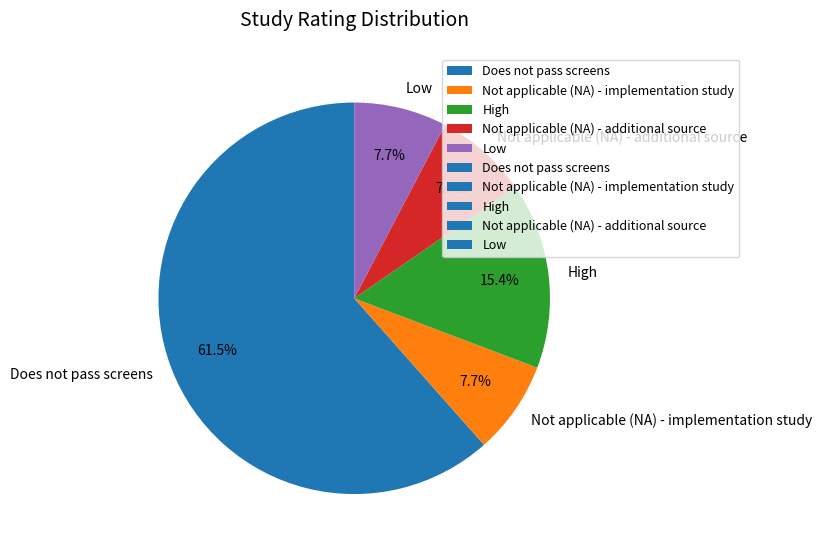

Which category accounts for the majority?

Does not pass screens